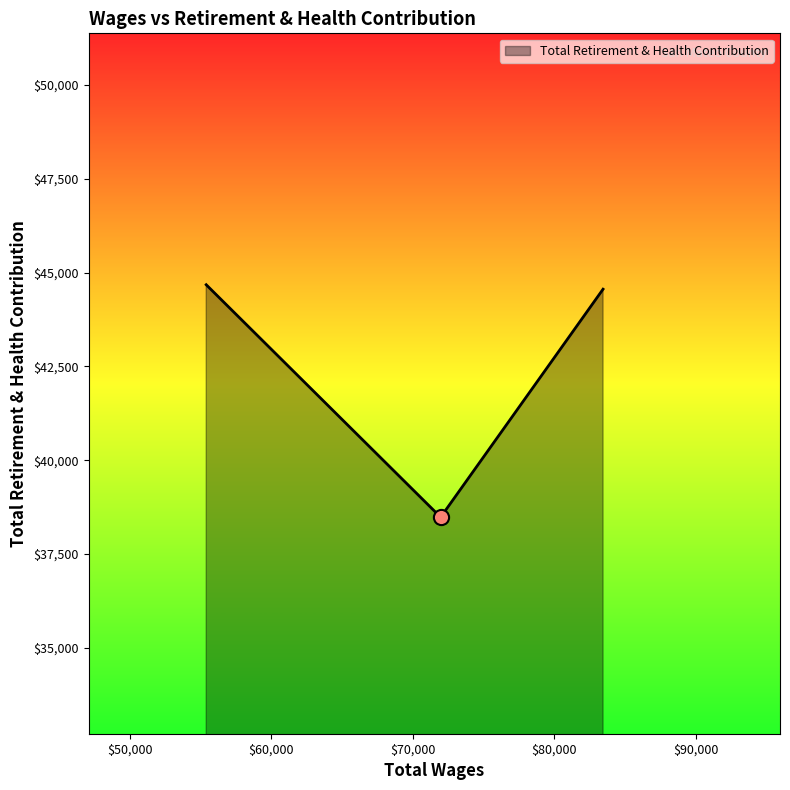

What is the sum of all values?

127715